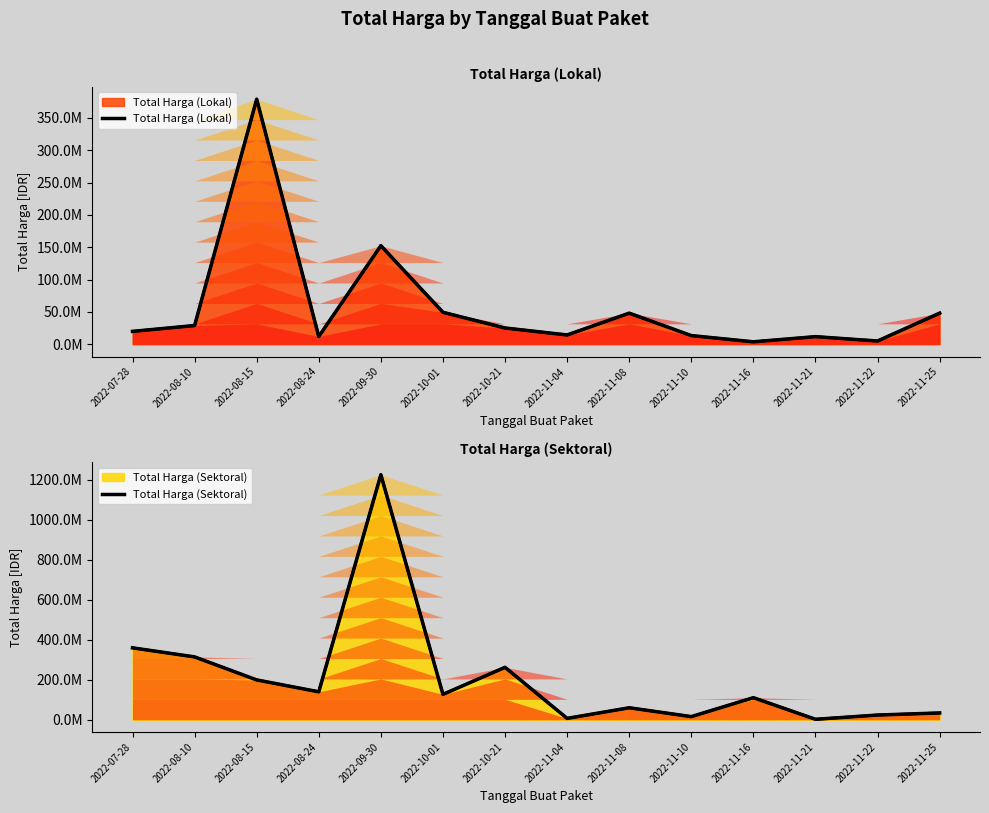

After their last crossing, which series has the higher values: Total Harga (Lokal) or Total Harga (Sektoral)?

Total Harga (Lokal)